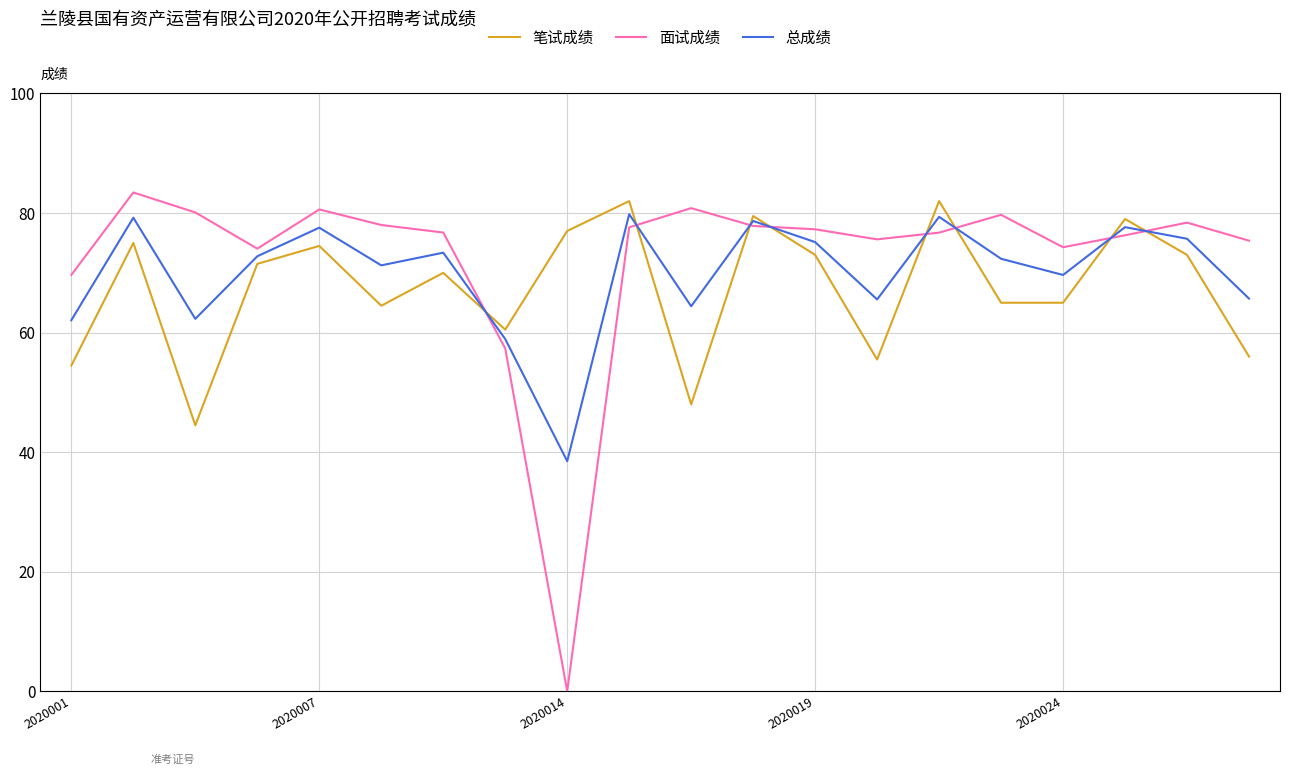

Which series ends up on top after the final intersection of 面试成绩 and 笔试成绩?

面试成绩